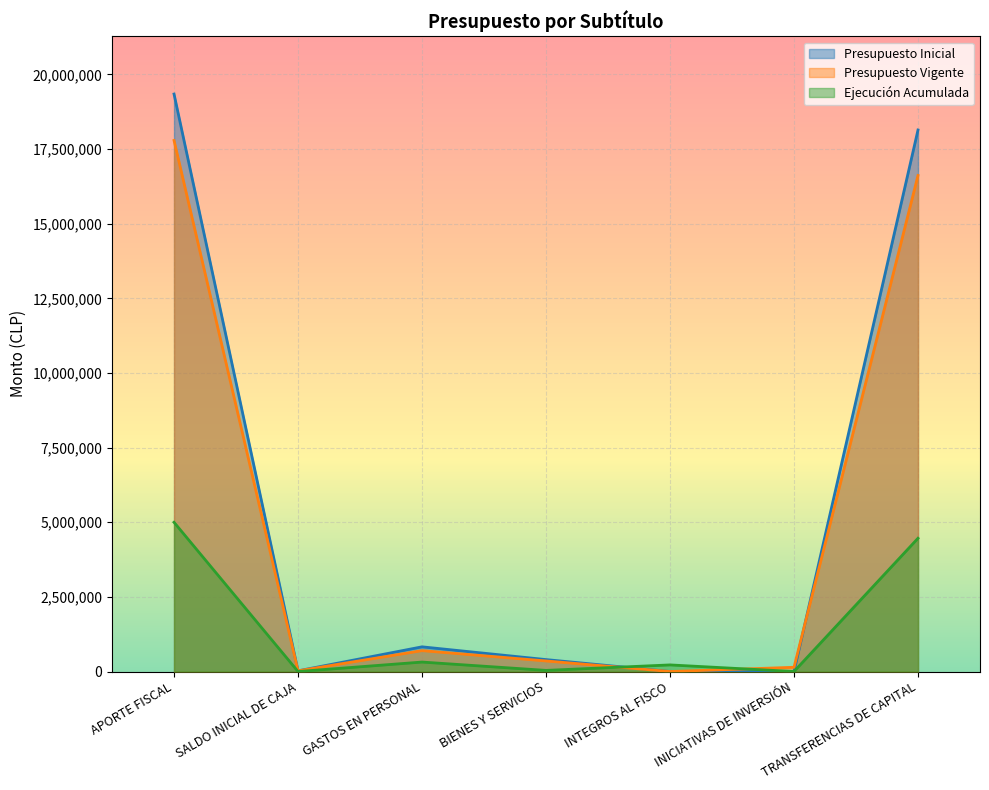

The Ejecución Acumulada series shows 0 at INICIATIVAS DE INVERSIÓN. True or false?

True